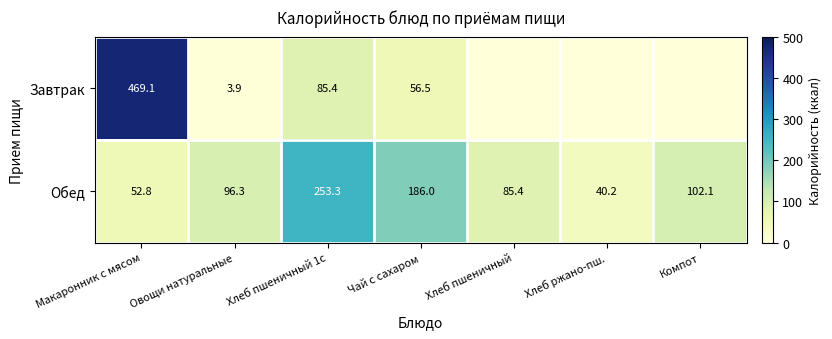

What is the greatest value displayed?

469.1